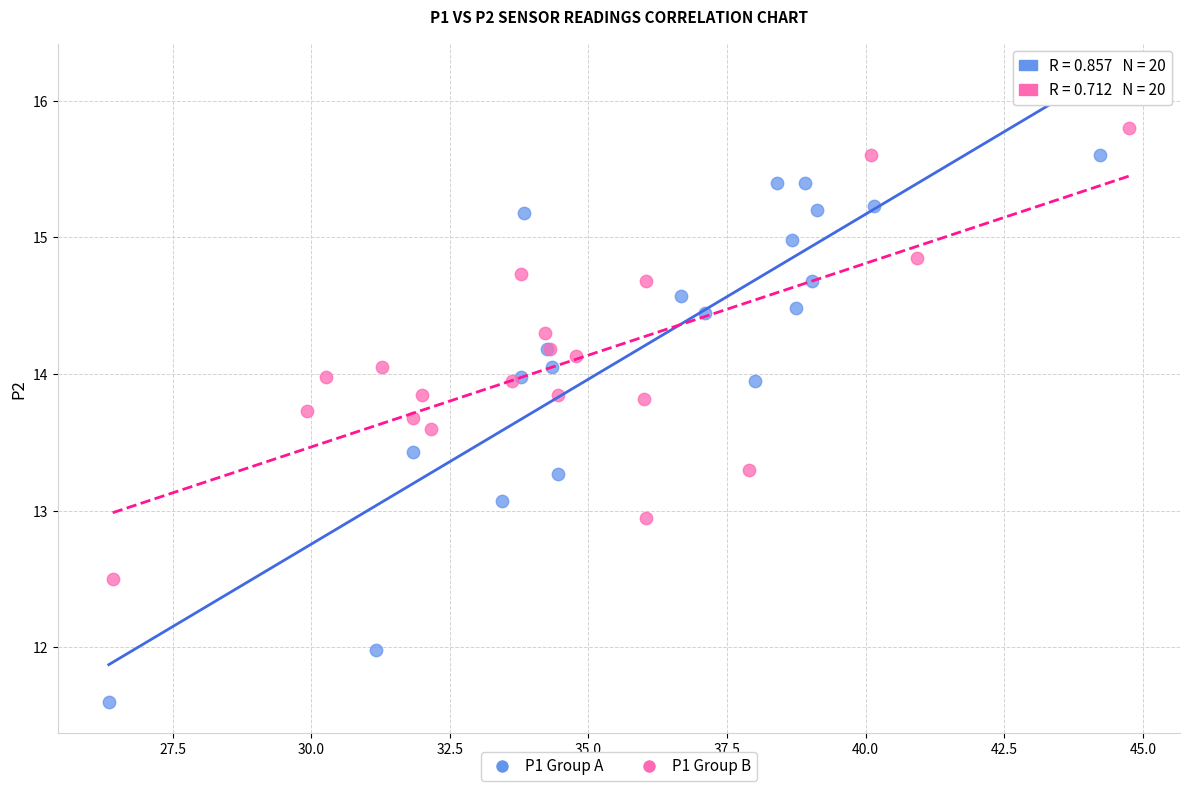

Which series has the largest Y range (max minus min)?

P1 Group A